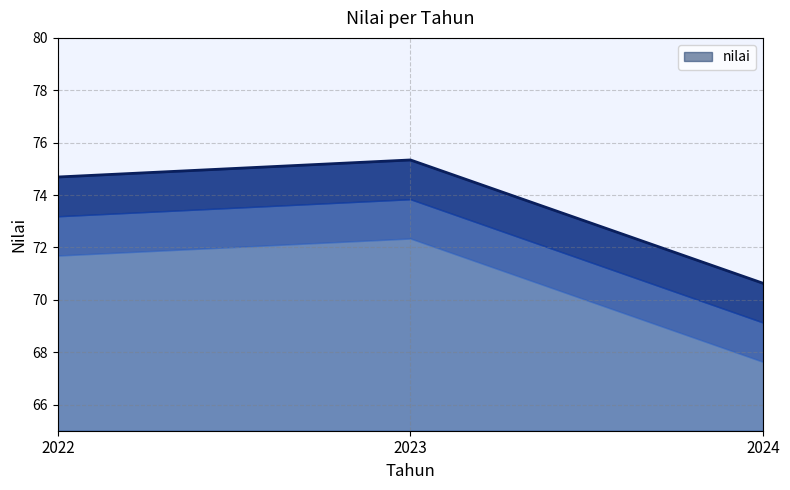

Reading left to right, transcribe all the data shown in this chart.

74.7	75.3	70.6